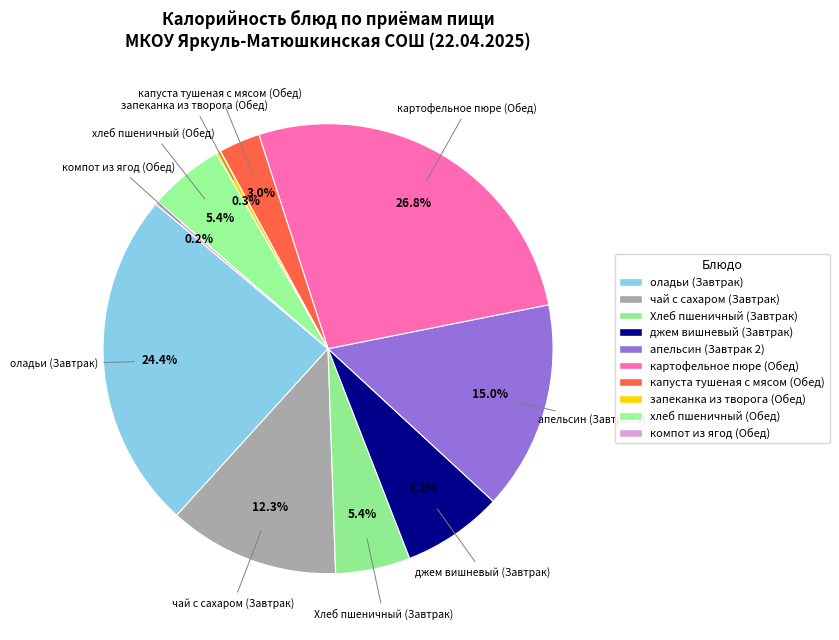

Which has a higher value, джем вишневый (Завтрак) or запеканка из творога (Обед)?

джем вишневый (Завтрак)